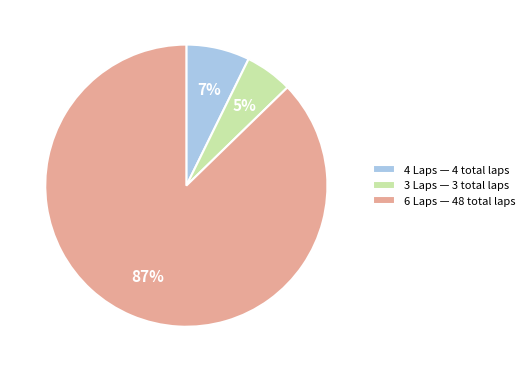

Rank the categories by value from highest to lowest.

6 Laps — 48 total laps, 4 Laps — 4 total laps, 3 Laps — 3 total laps